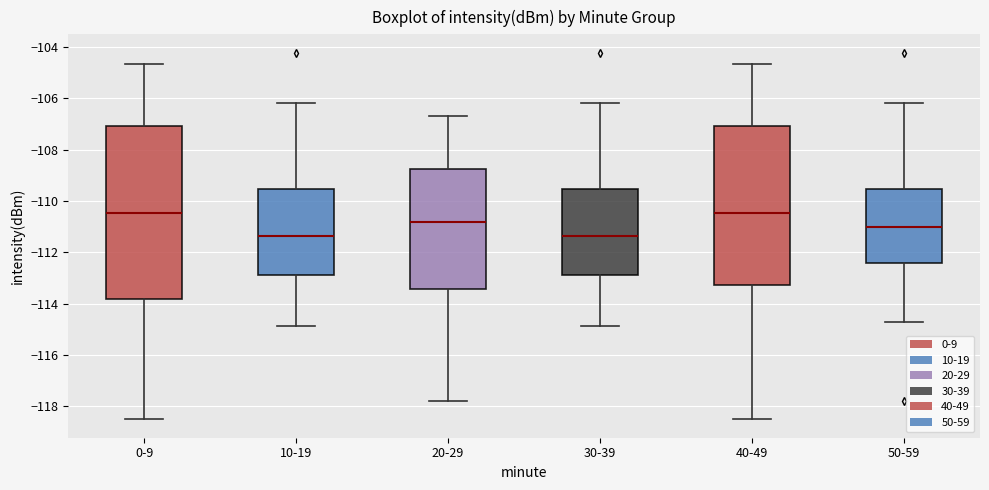

Comparing the boxes themselves (not the whiskers), which one is the tallest?

0-9